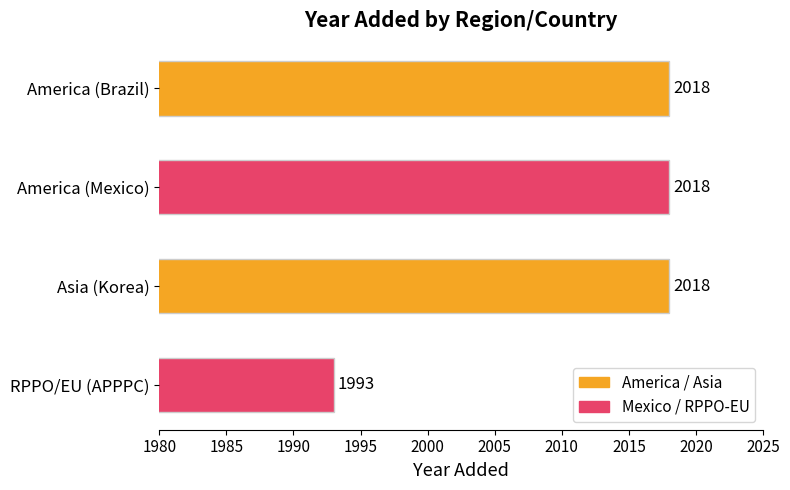

What is the maximum value shown in the chart?

2018